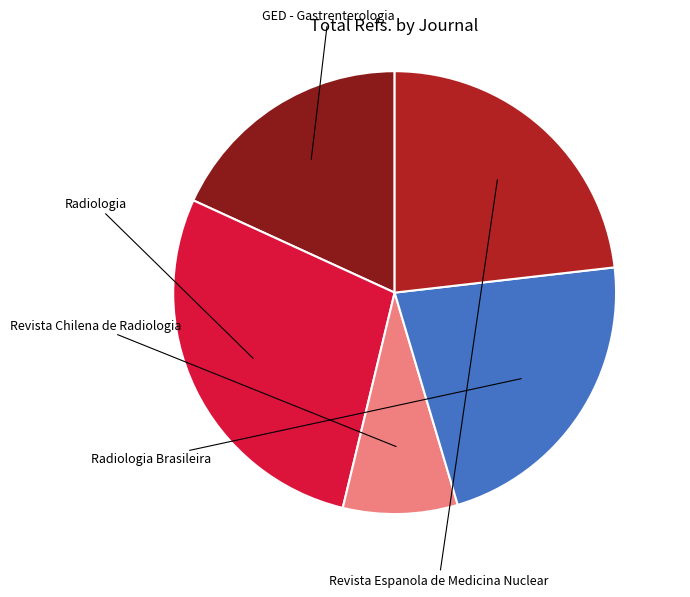

Does any single category account for the majority?

No